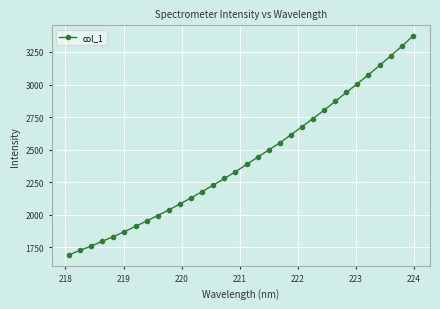

What is the value of the 23rd point from the left?

2738.8